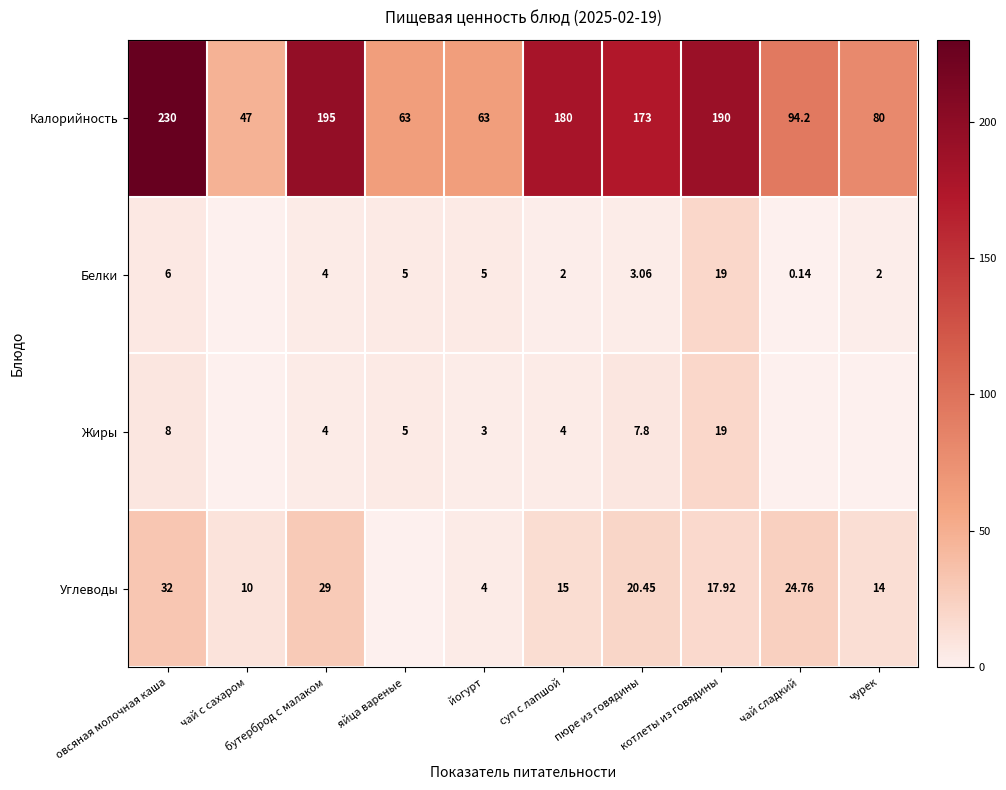

Is it true that Углеводы equals 10.0 at чай с сахаром?

True